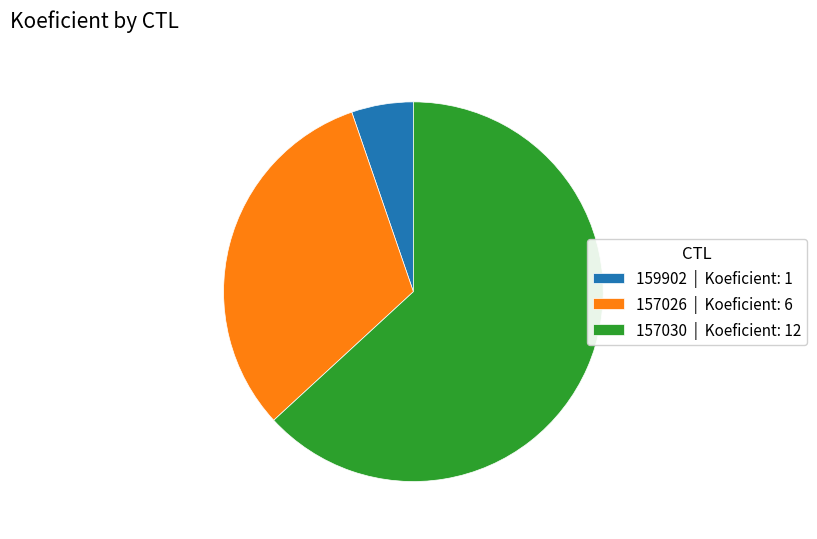

Between 159902 | Koeficient: 1 and 157030 | Koeficient: 12, which is larger?

157030 | Koeficient: 12